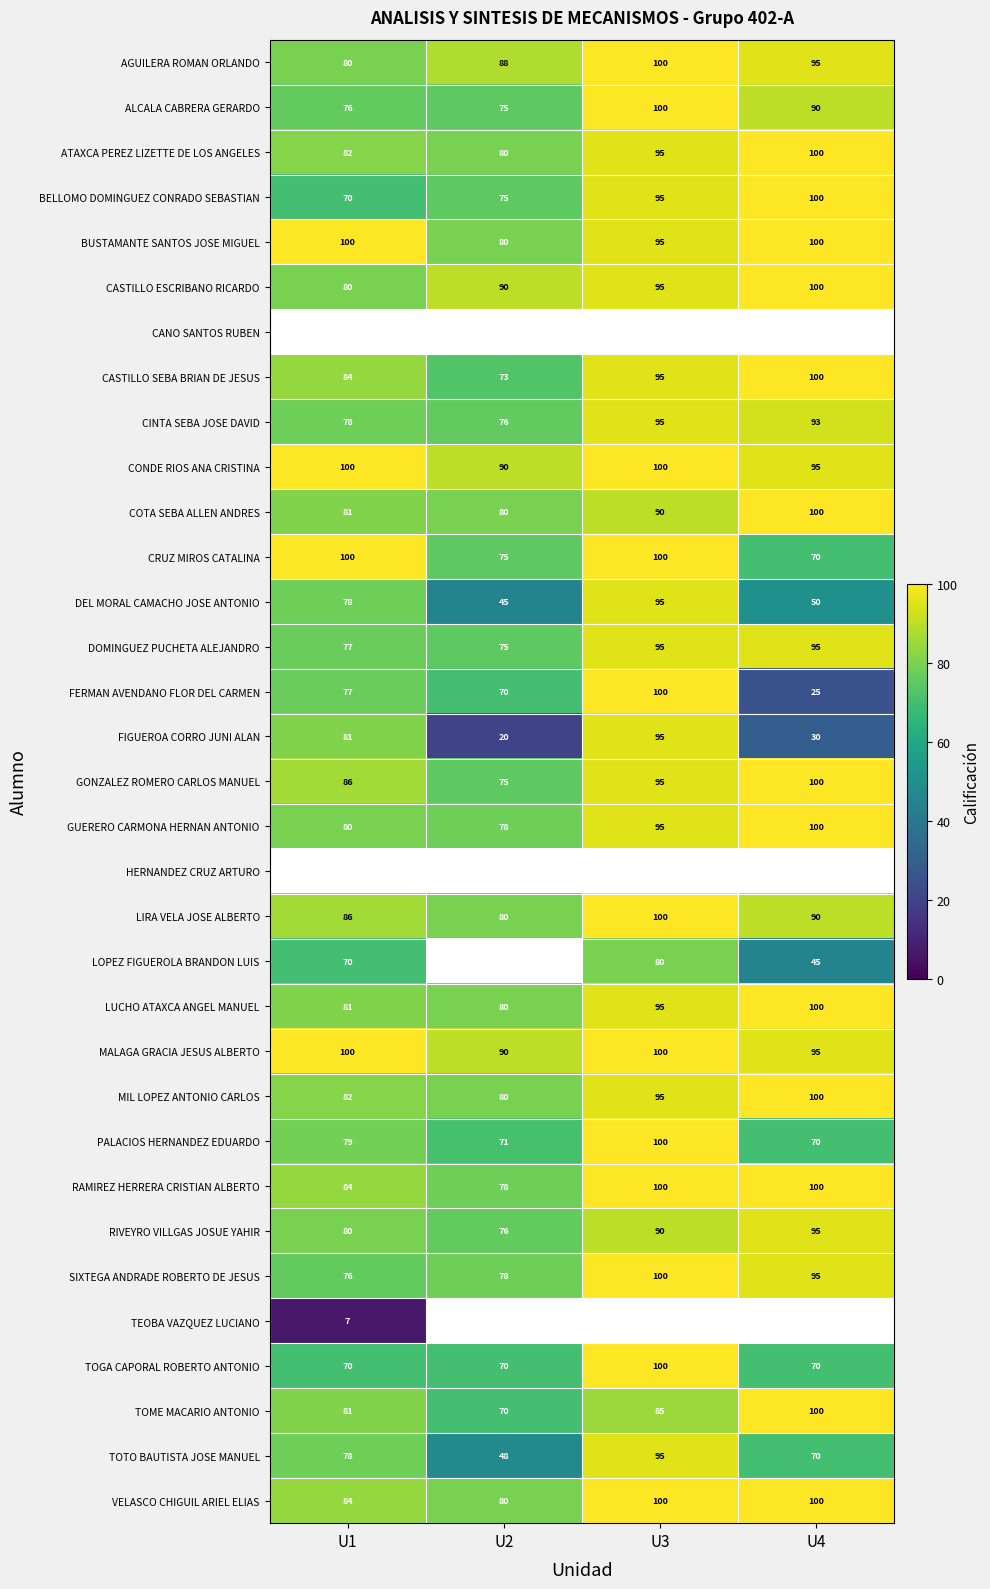

What is the difference between the highest and lowest values at U3?

20.0